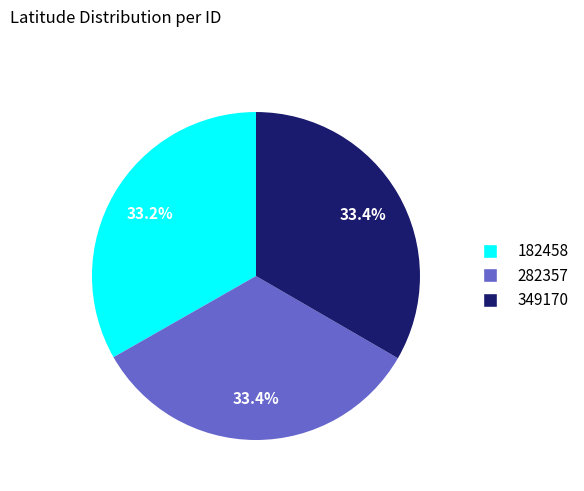

Is there a majority slice in this chart?

No